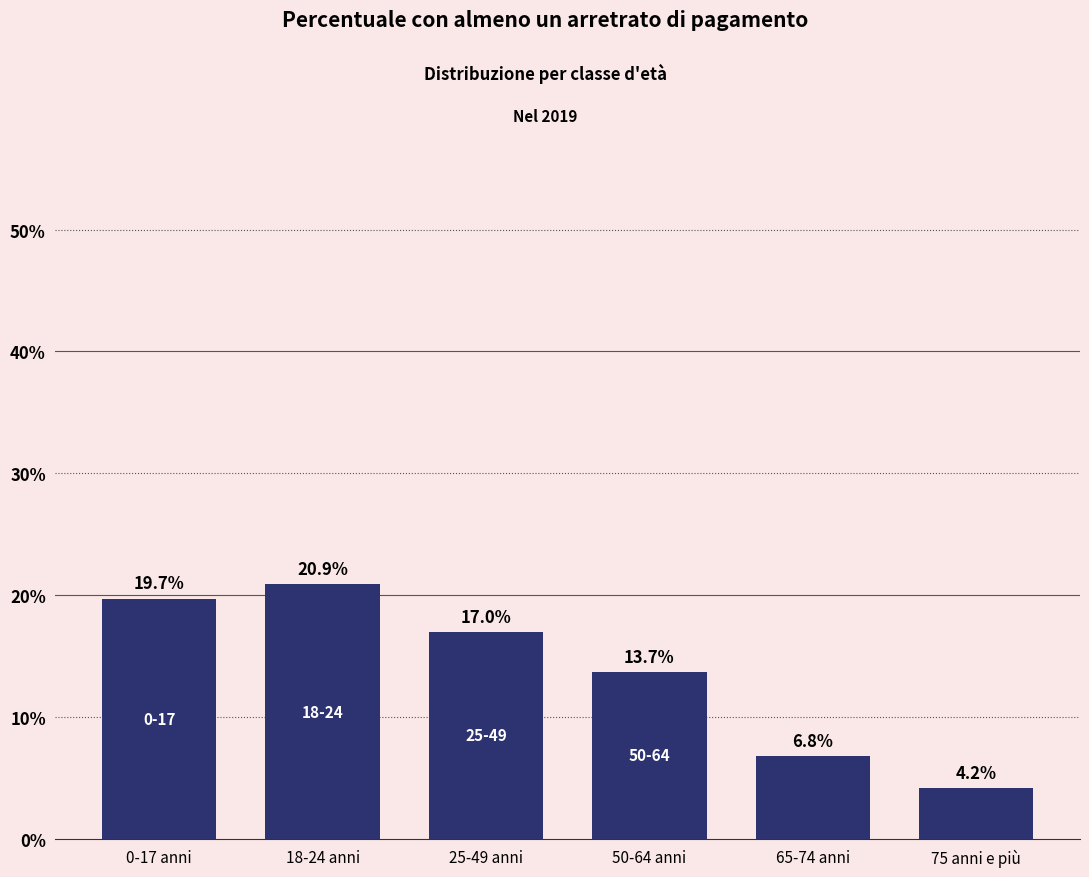

Reading left to right, list all the values displayed in this chart.

19.7	20.9	17.0	13.7	6.8	4.2